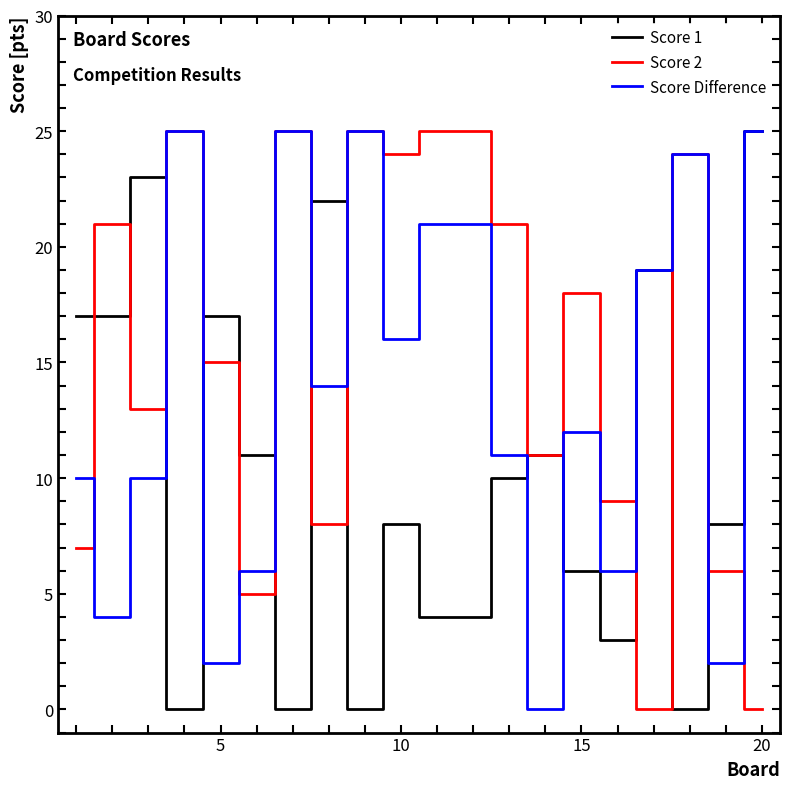

What are all the series names shown in the legend?

Score 1, Score 2, Score Difference